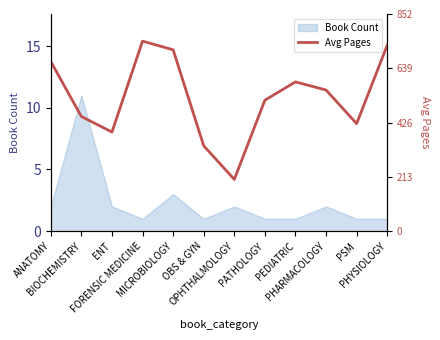

At which category does the data reach its first local peak?

FORENSIC MEDICINE